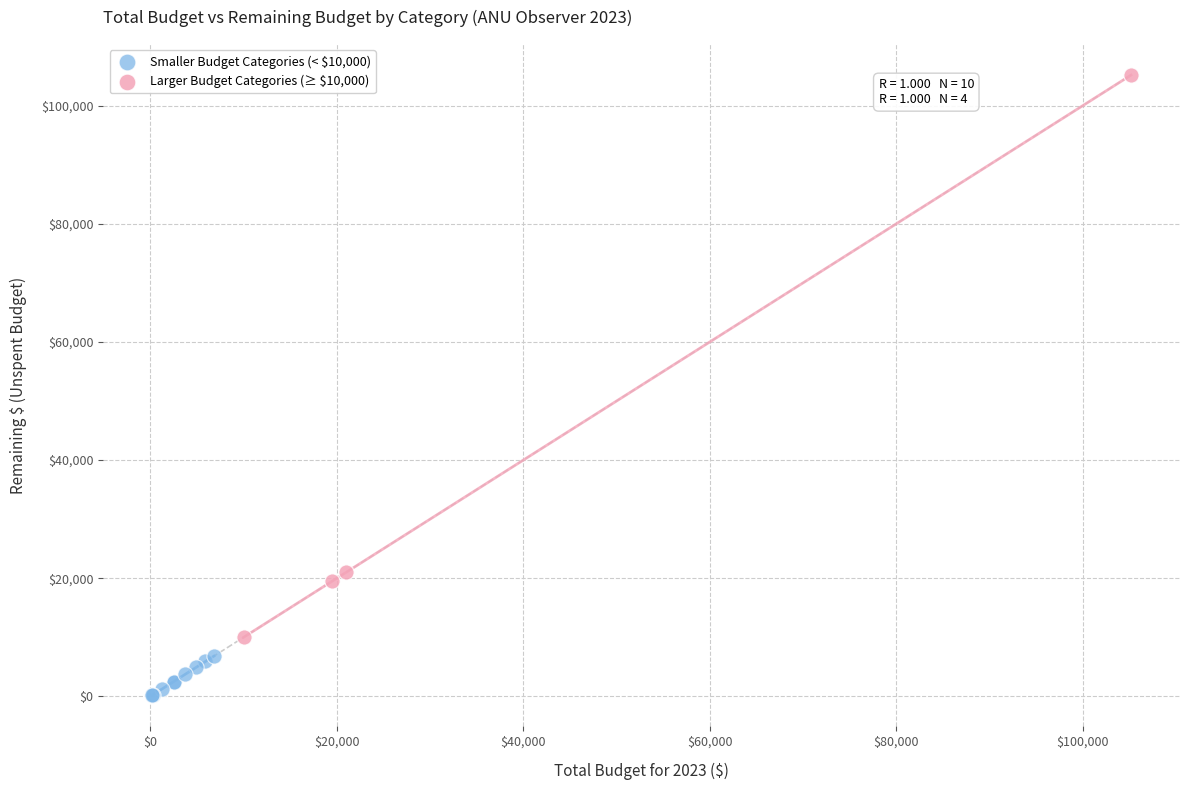

Which series reaches the maximum Y coordinate?

Larger Budget Categories (≥ $10,000)